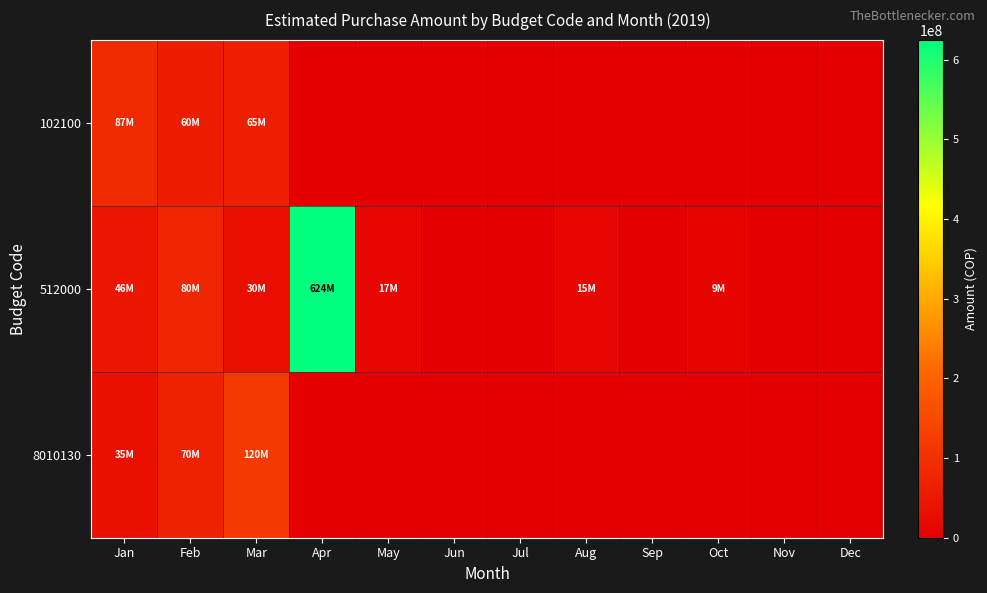

Rank the series by their maximum value, from lowest to highest.

102100, 8010130, 512000